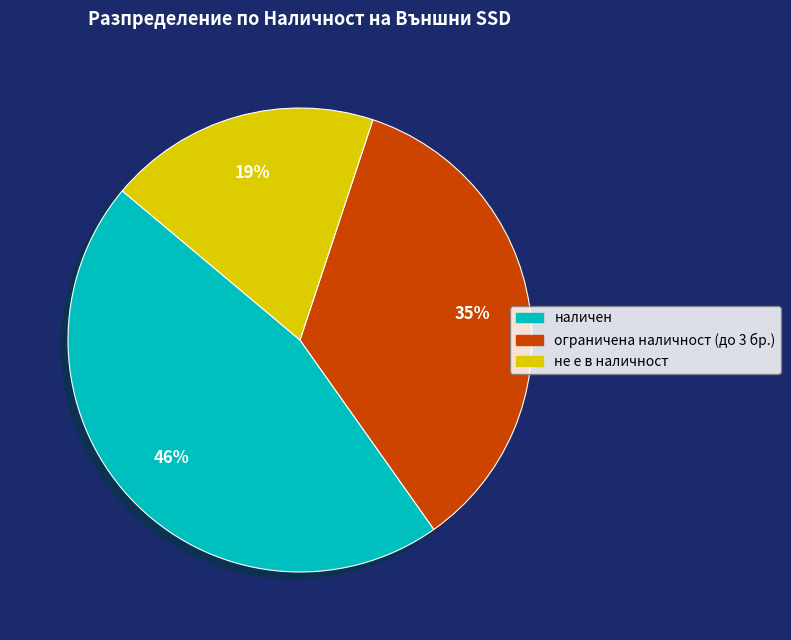

Which slice is the smallest?

не е в наличност